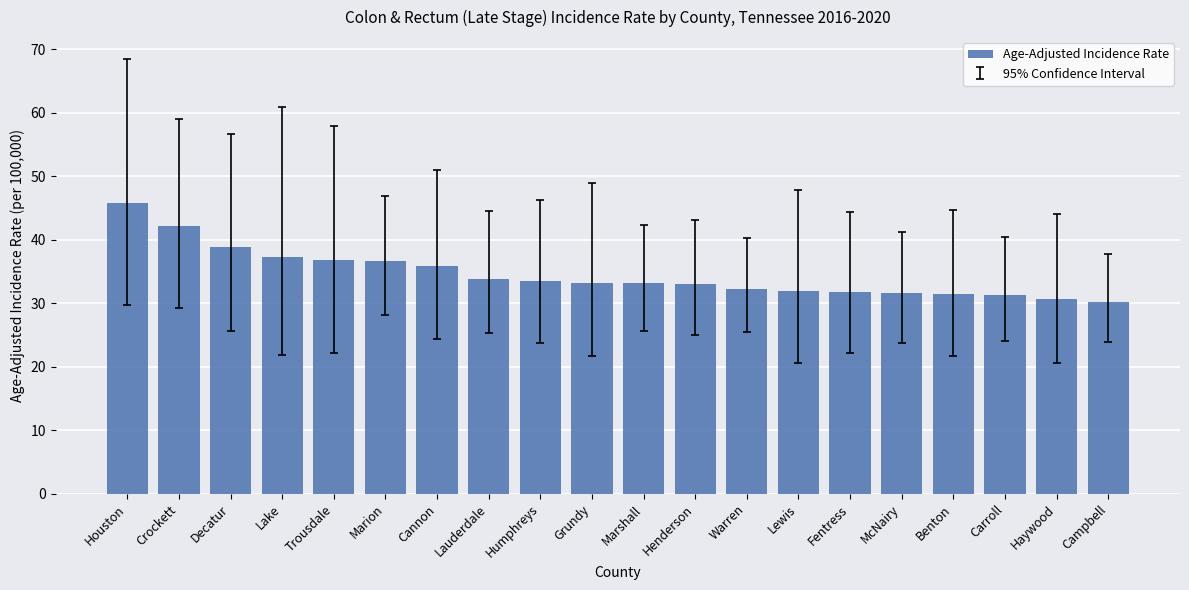

What is the change in value from Fentress to Carroll?

-0.5